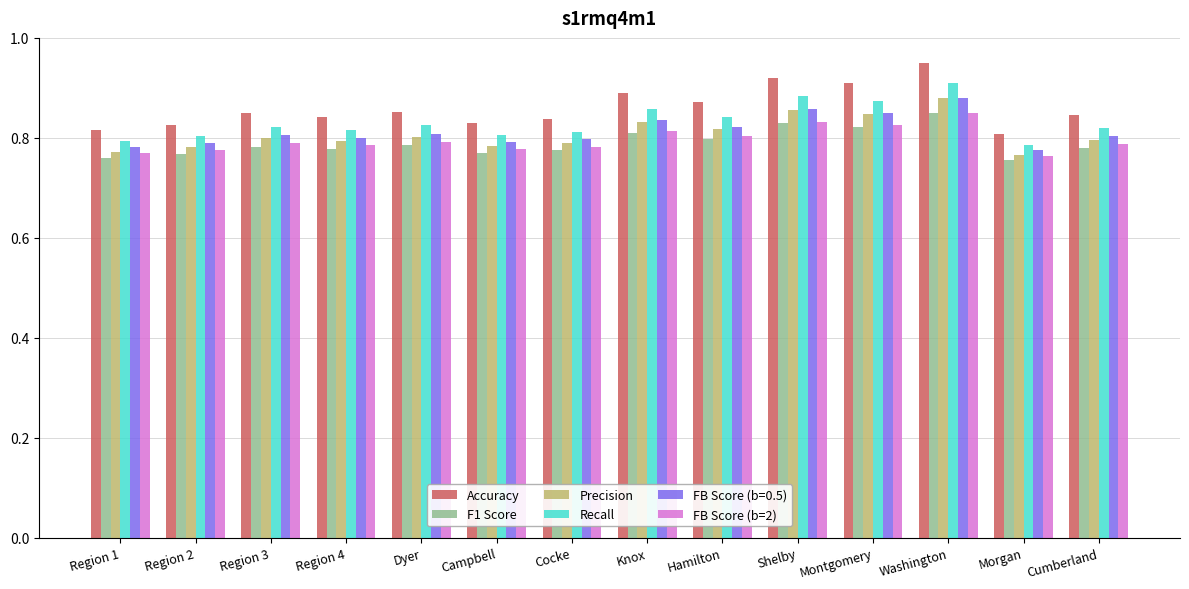

The FB Score (b=0.5) series shows 0.9 at Washington. True or false?

True